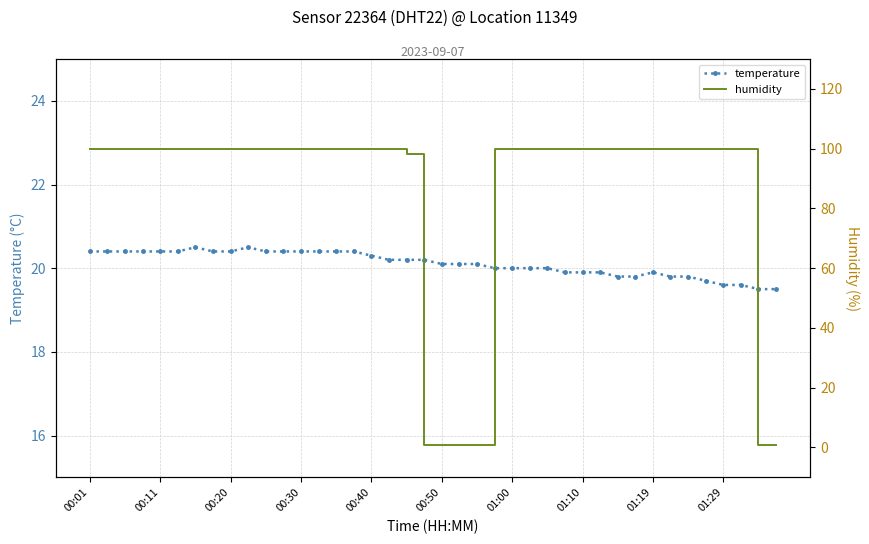

The value of temperature at 25 is 10.5. True or false?

False